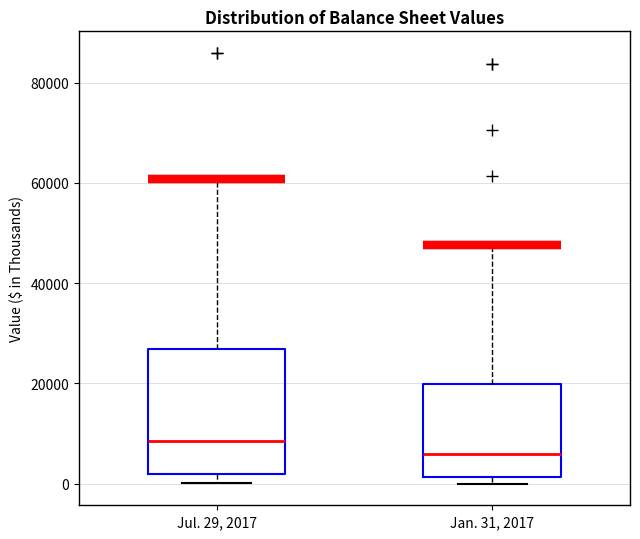

Reading left to right, read every box against the y-axis: the position of its median line, the range the box covers, and the ends of its whiskers. The values are not printed on the chart, so give them approximately, as read against the axis.

Jul. 29, 2017: median 8000, box 2000 to 26000, whiskers 0 to 60000
Jan. 31, 2017: median 6000, box 2000 to 20000, whiskers 0 to 48000